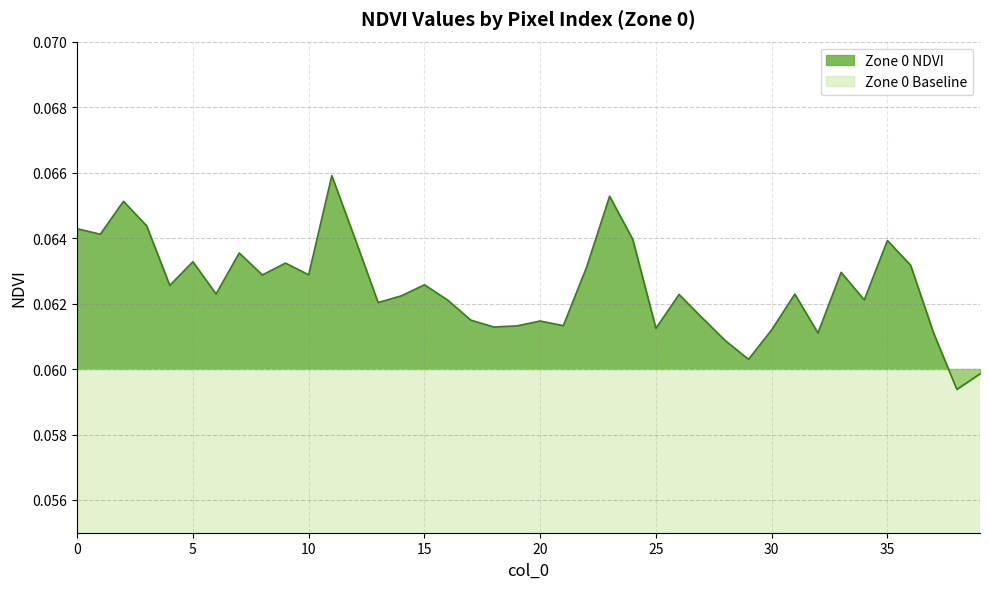

Reading left to right, extract all data points from this chart.

0.1	0.1	0.1	0.1	0.1	0.1	0.1	0.1	0.1	0.1	0.1	0.1	0.1	0.1	0.1	0.1	0.1	0.1	0.1	0.1	0.1	0.1	0.1	0.1	0.1	0.1	0.1	0.1	0.1	0.1	0.1	0.1	0.1	0.1	0.1	0.1	0.1	0.1	0.1	0.1